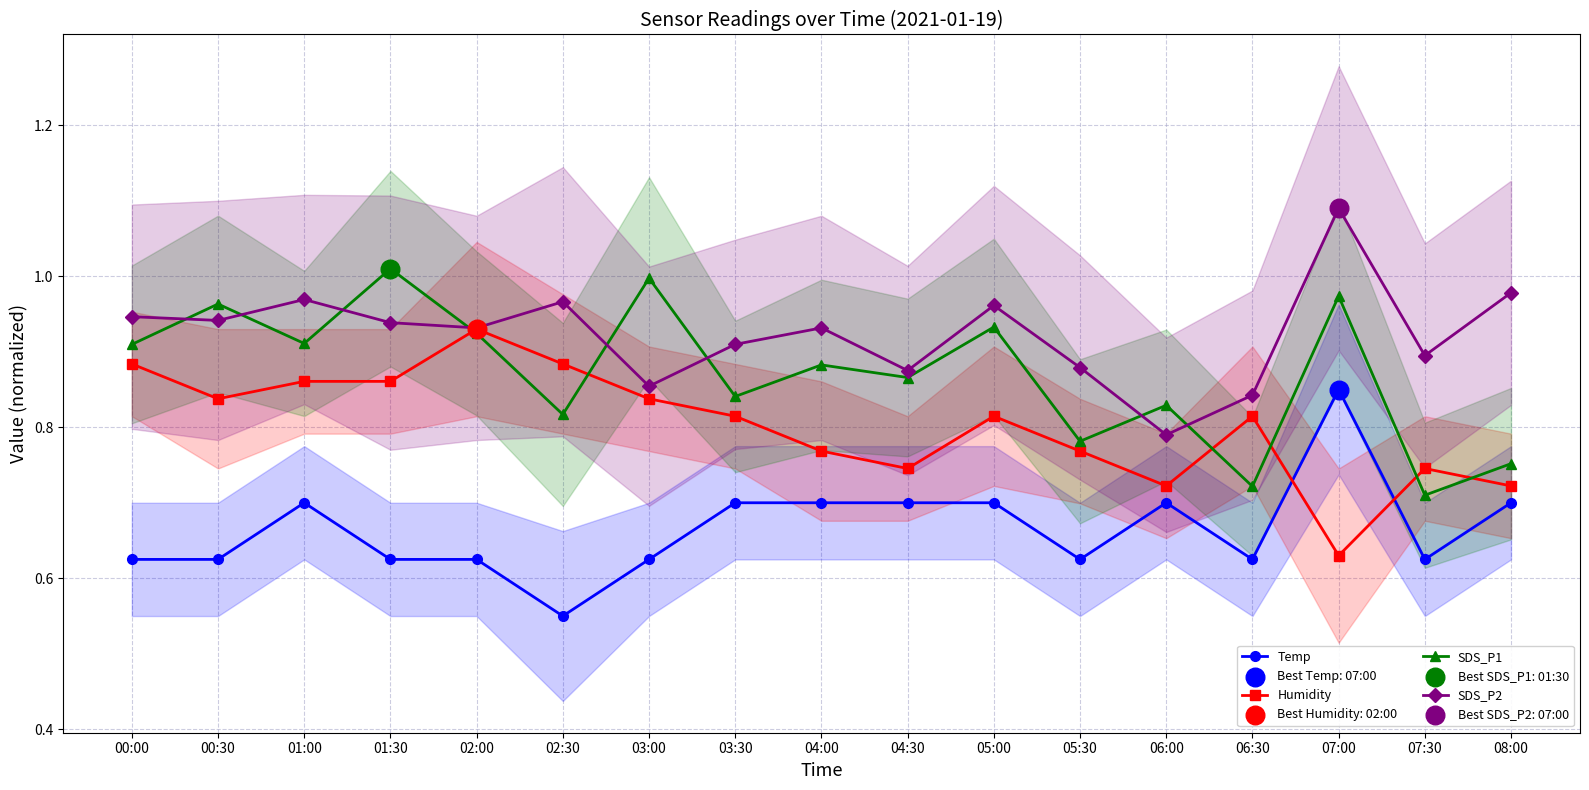

Is the value of Temp at 03:00 greater than the value of Humidity at 02:00?

No